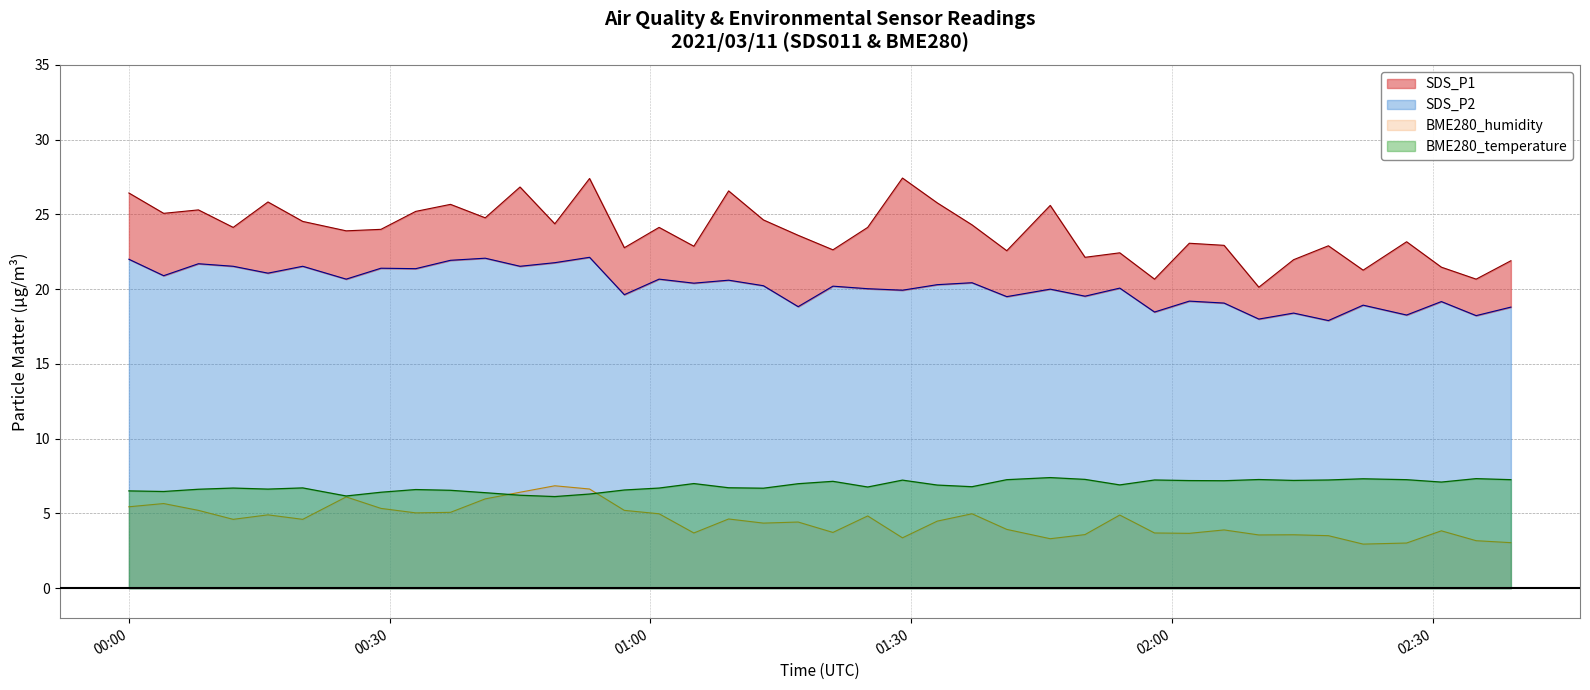

At how many categories does at least one series exceed 13?

40